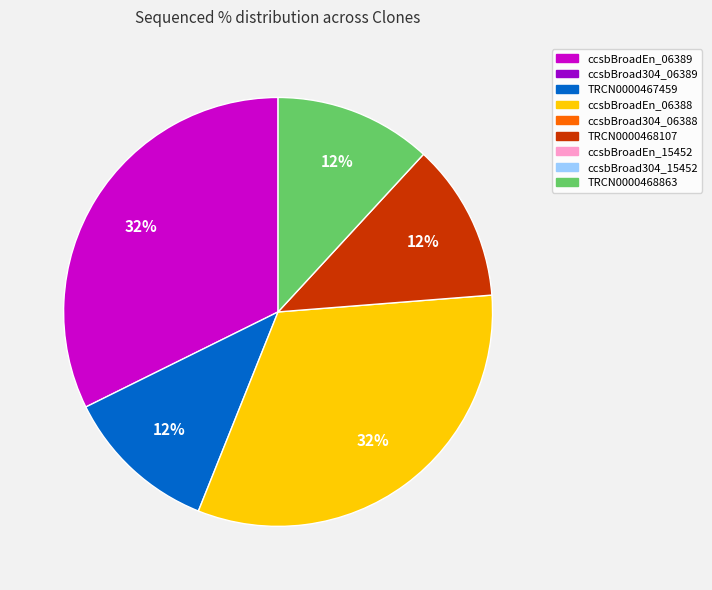

Is there any slice that represents more than half of the pie?

No